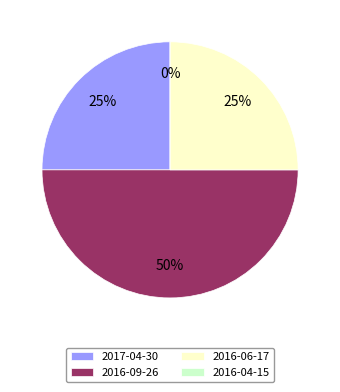

How many segments does this pie chart have?

4